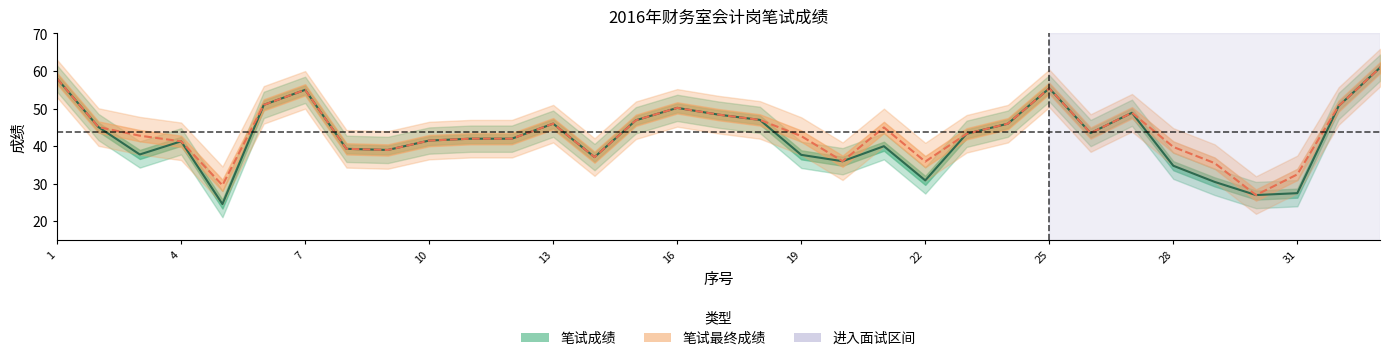

Rank the series at 17 from lowest to highest value.

笔试成绩, 笔试最终成绩